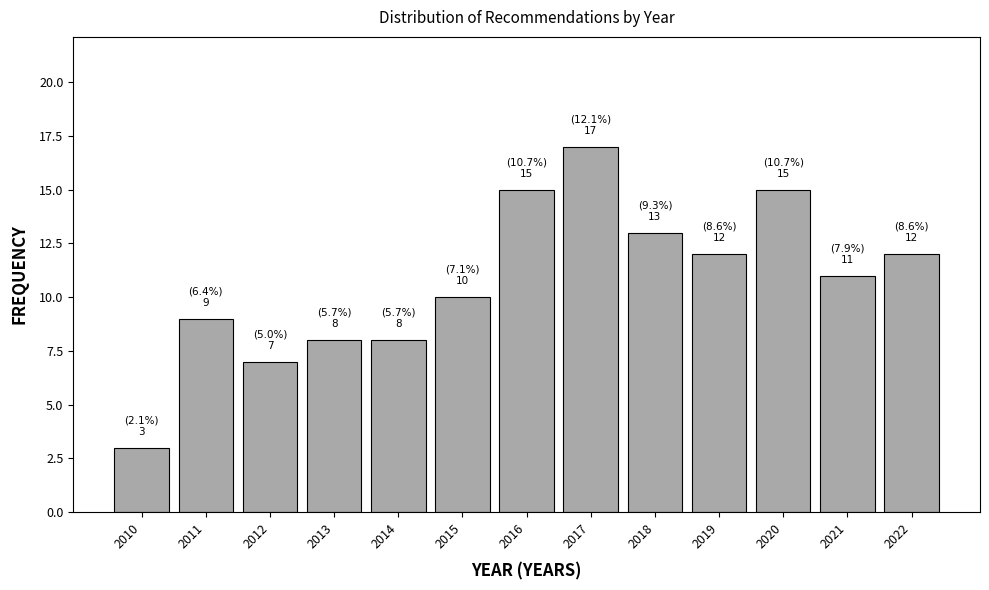

Reading left to right, what are all the values shown in this chart?

3	9	7	8	8	10	15	17	13	12	15	11	12